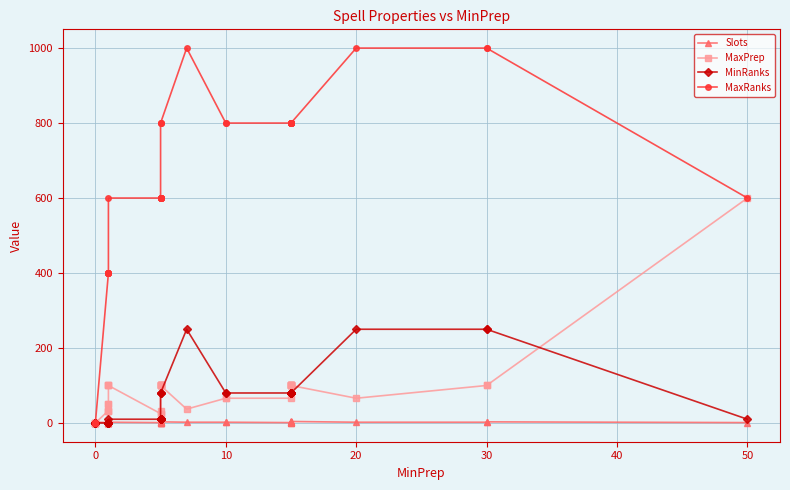

Which series has the largest total across all categories?

MaxRanks